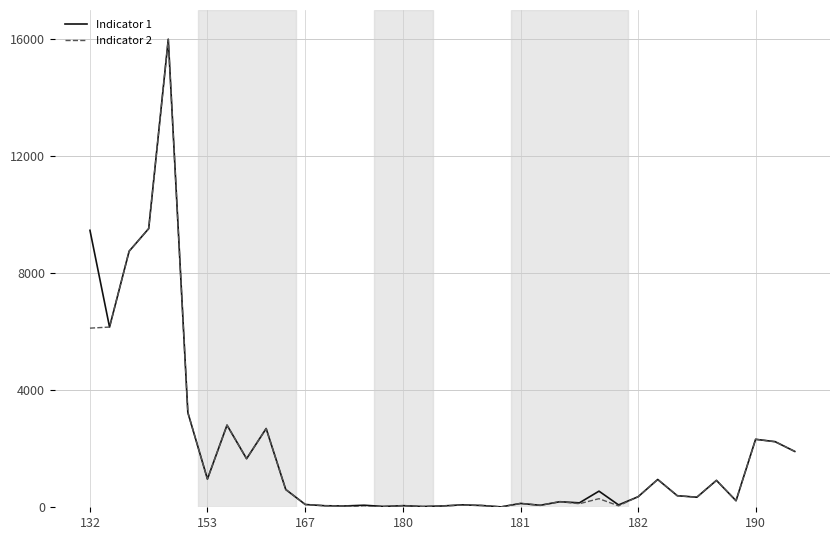

At which label does Indicator 2 first exceed 344?

132